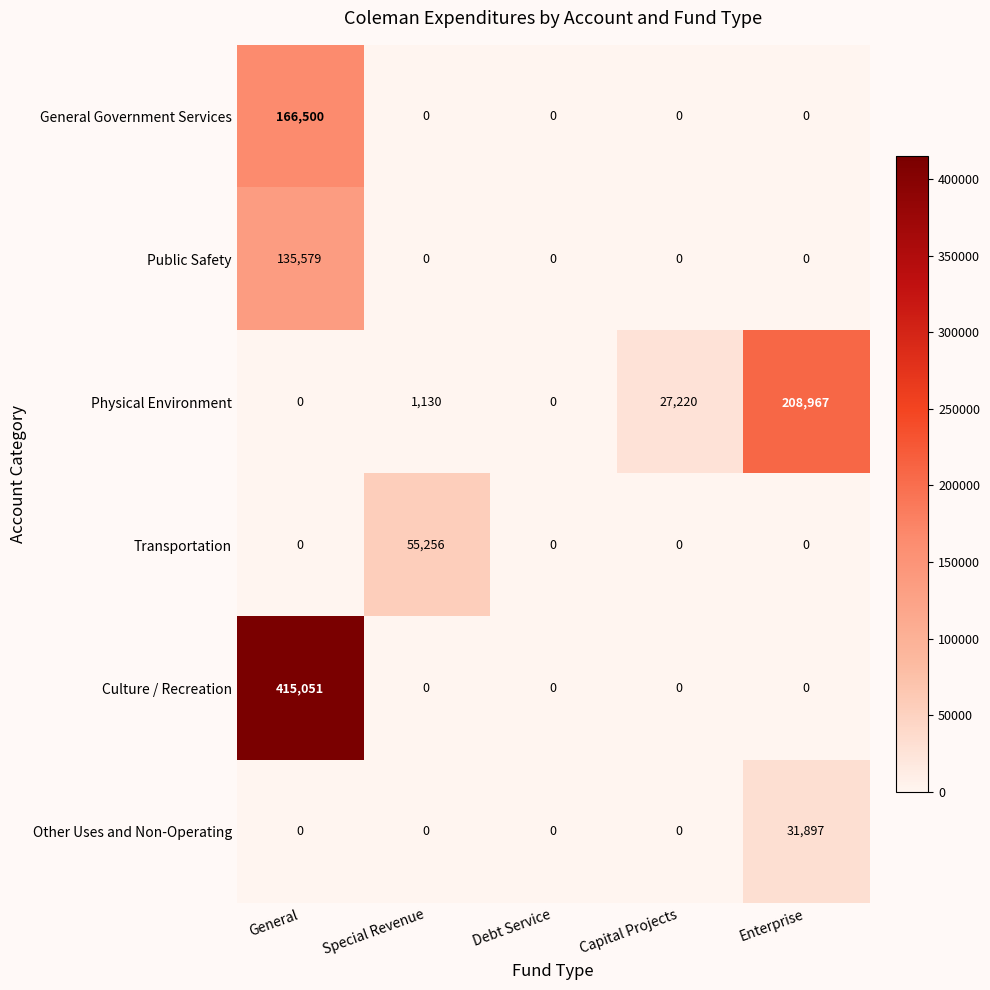

What is the total value across all series at General?

717130